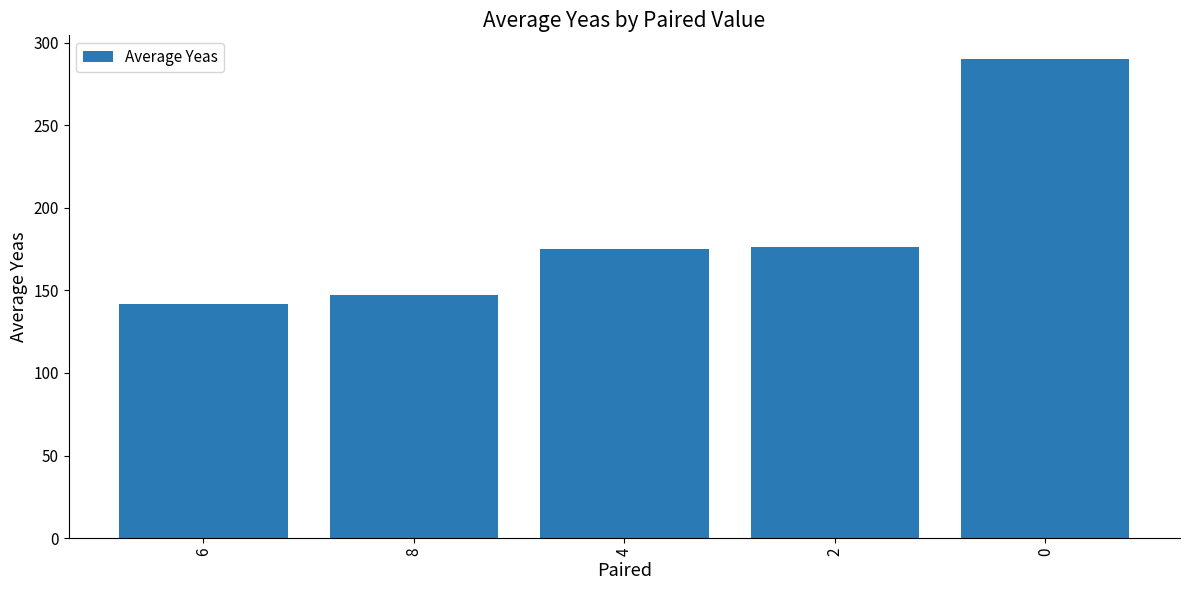

What is the greatest value displayed?

290.0